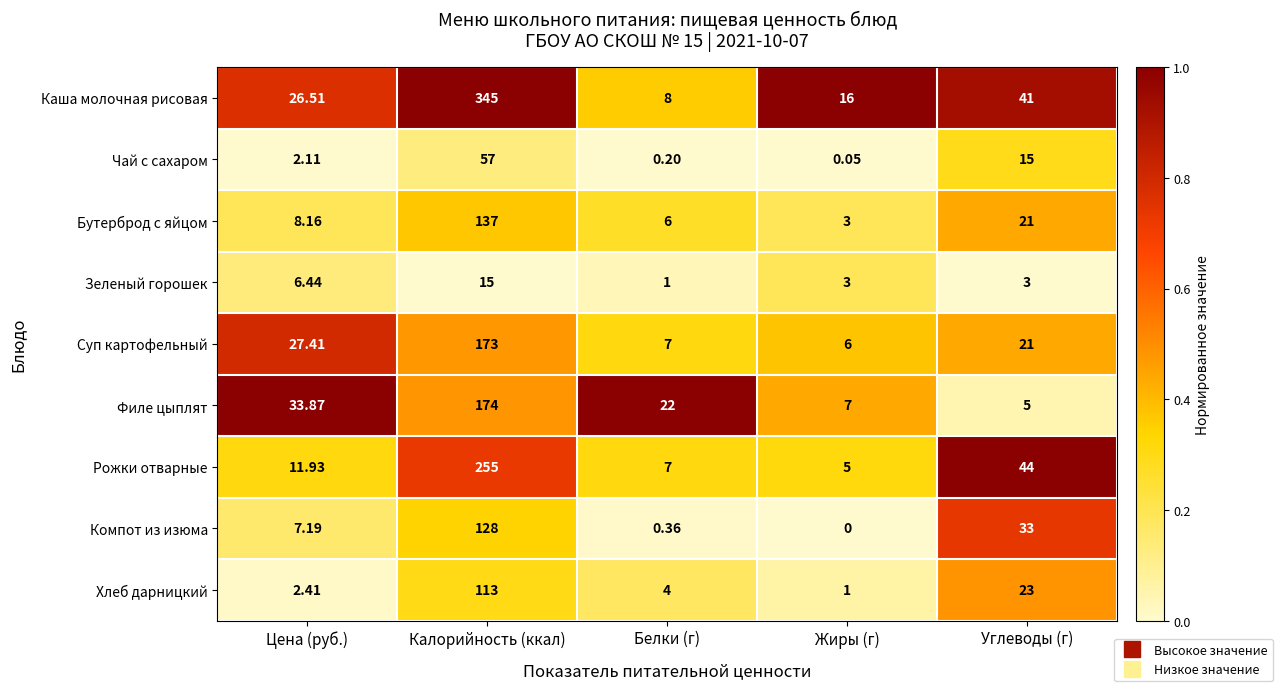

At which label does Каша молочная рисовая reach its minimum?

Белки (г)